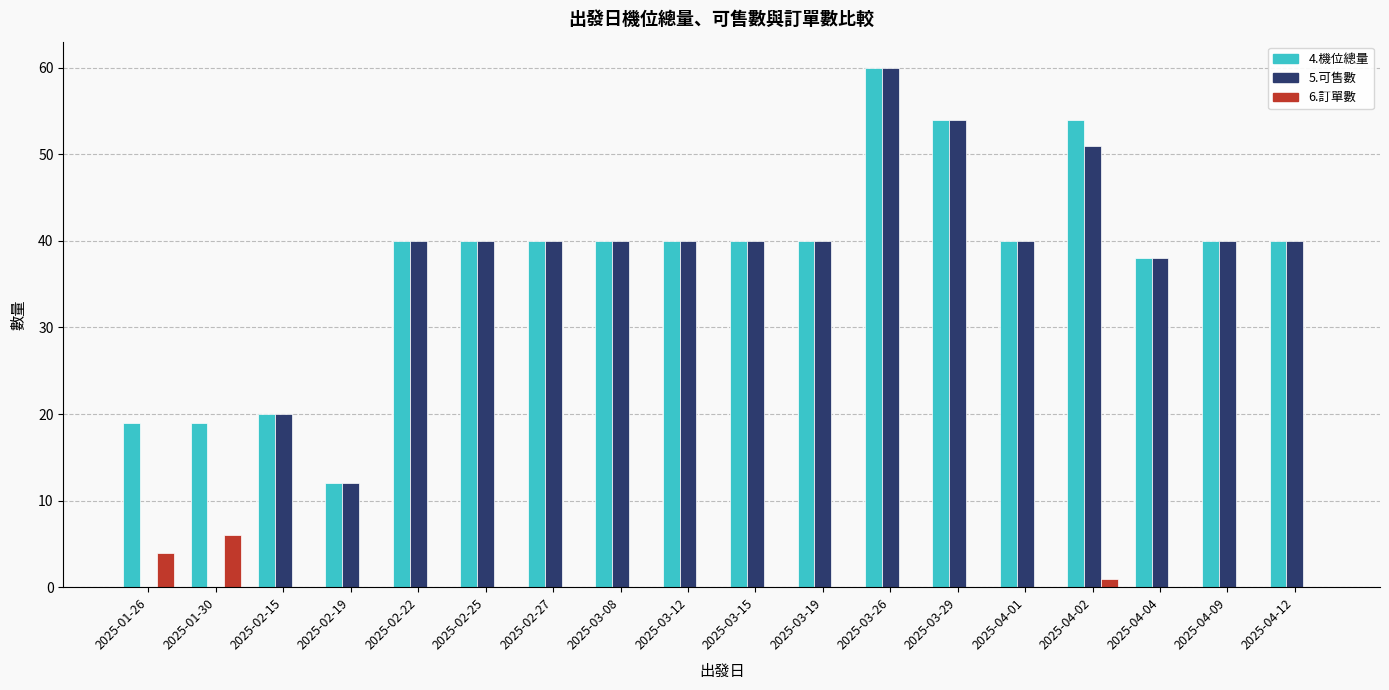

Are the bars grouped side by side (vs. stacked)?

Yes